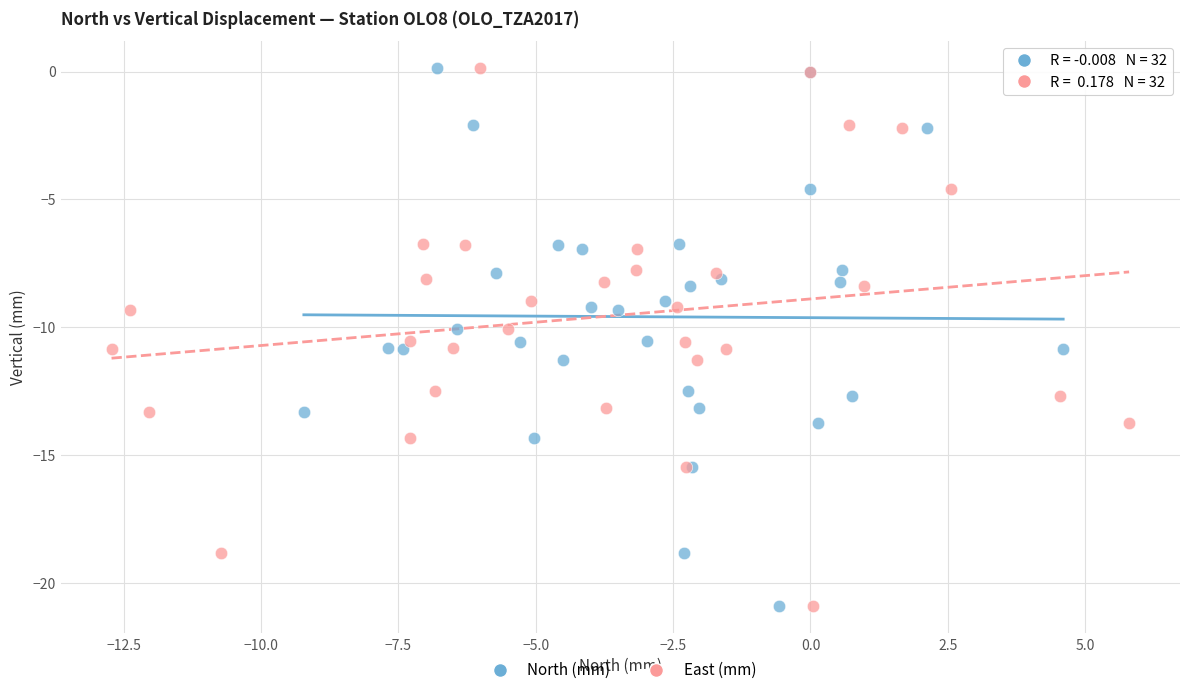

What are all the series names shown in the legend?

North (mm), East (mm)